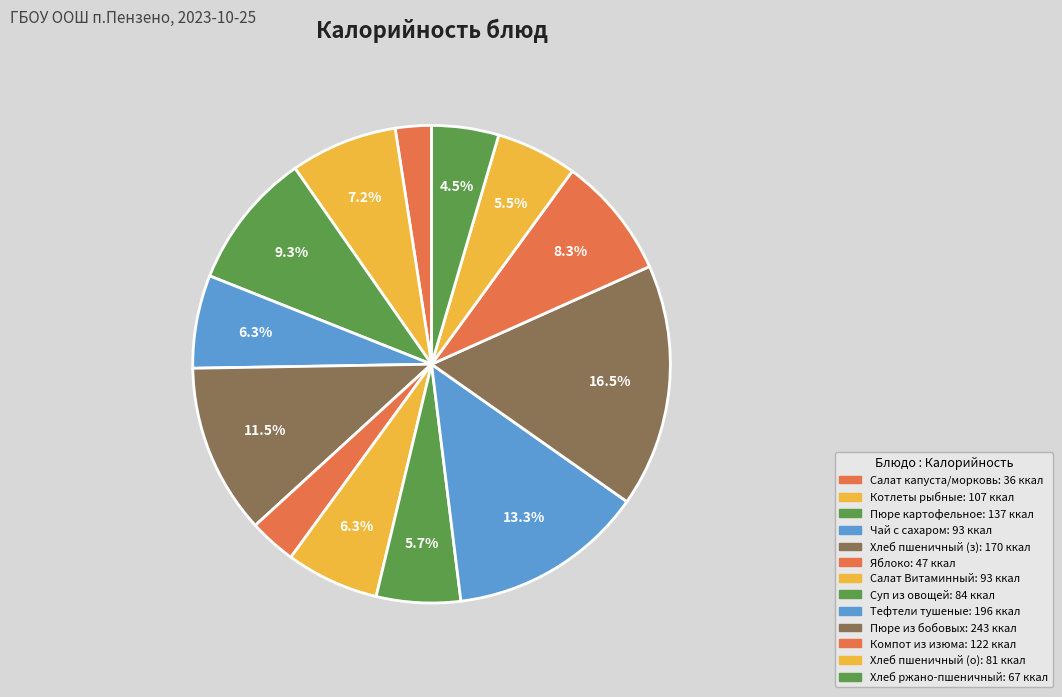

How many slices are in this pie chart?

13